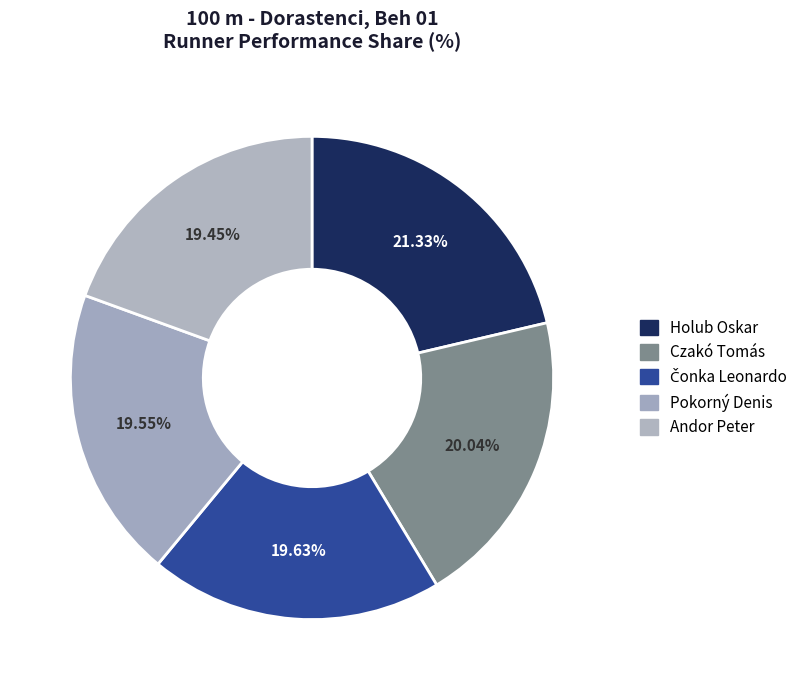

To the nearest percent, what percentage of the pie is Pokorný Denis?

20%